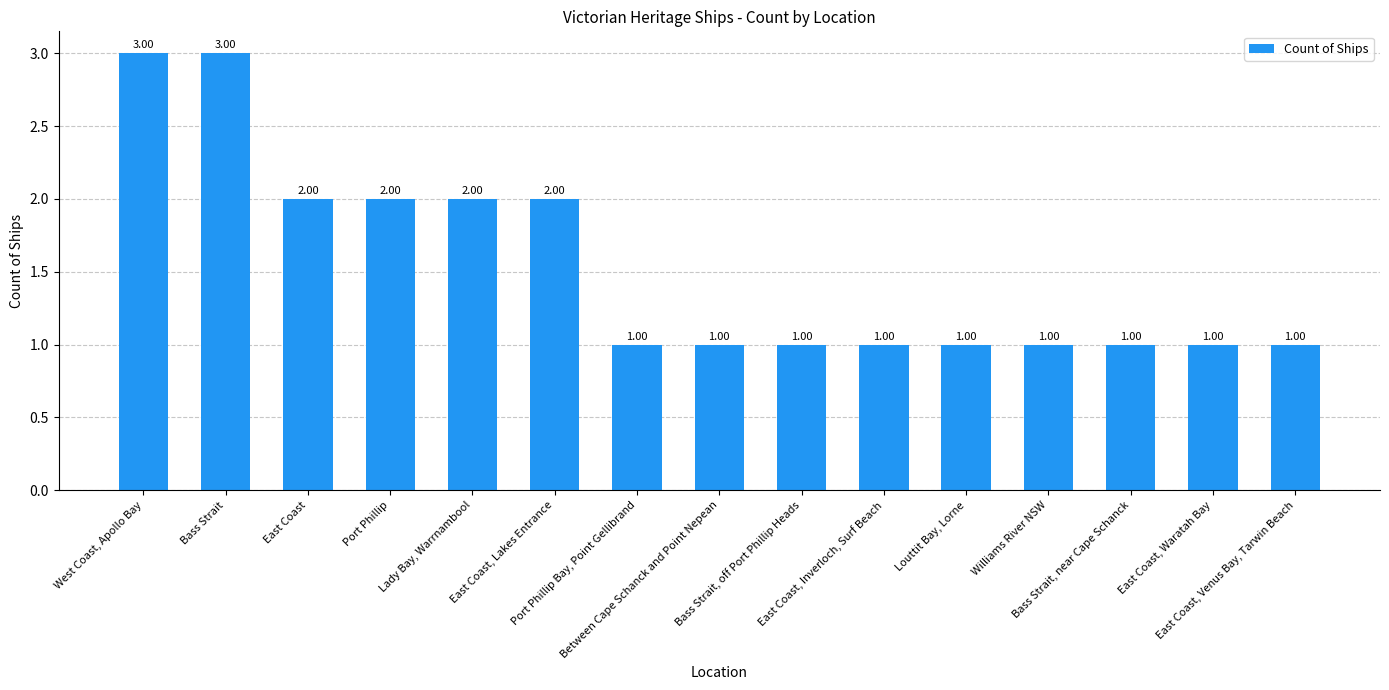

What is the sum of all values?

23